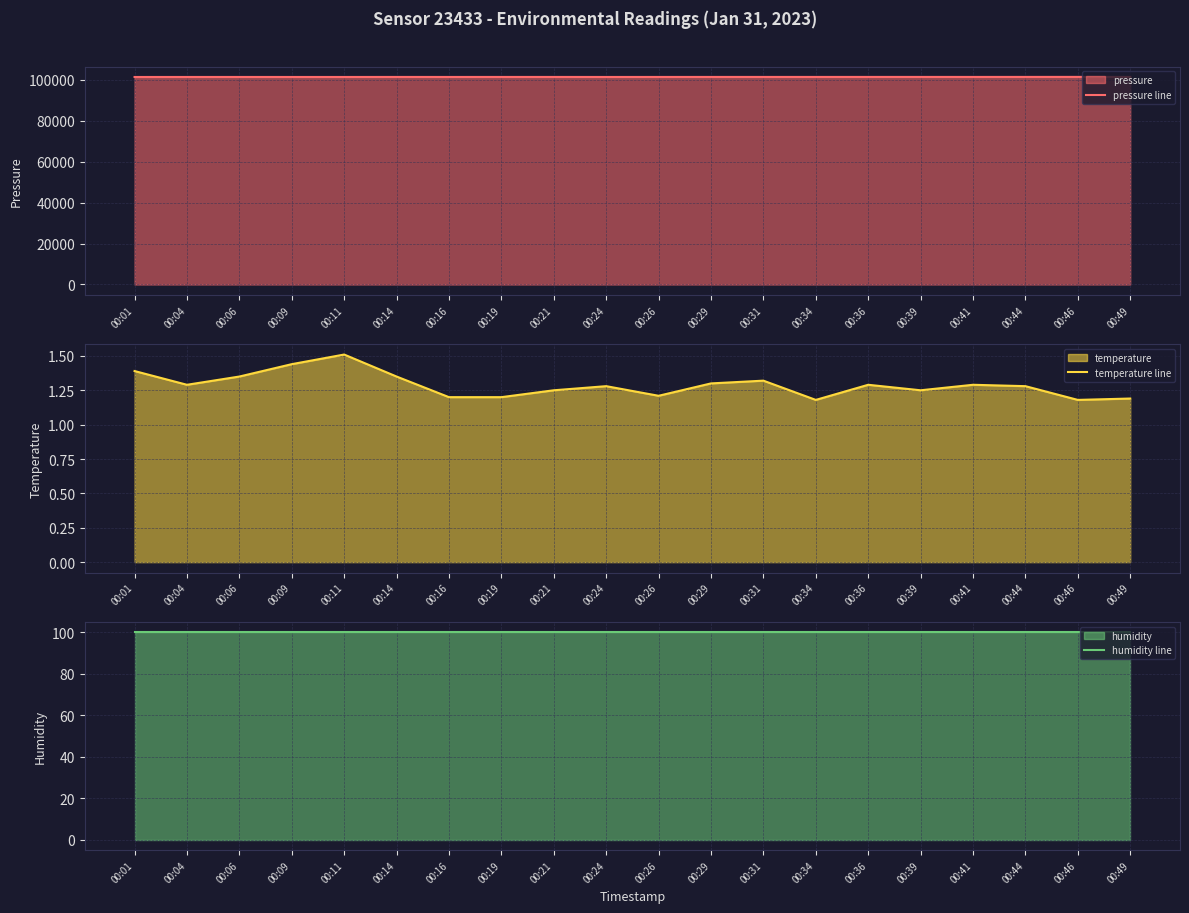

How many lines are shown in the chart?

3